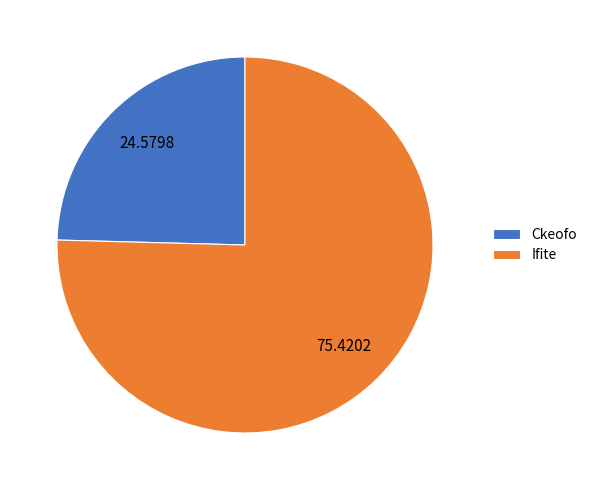

Rank the categories by value from highest to lowest.

Ifite, Ckeofo